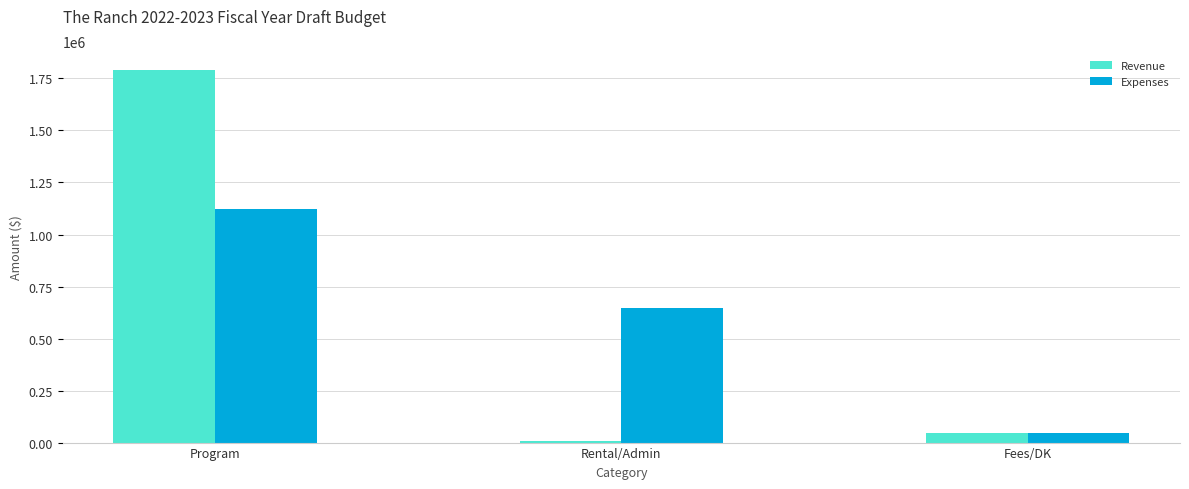

What is the difference between the Revenue values at Rental/Admin and Fees/DK?

38750